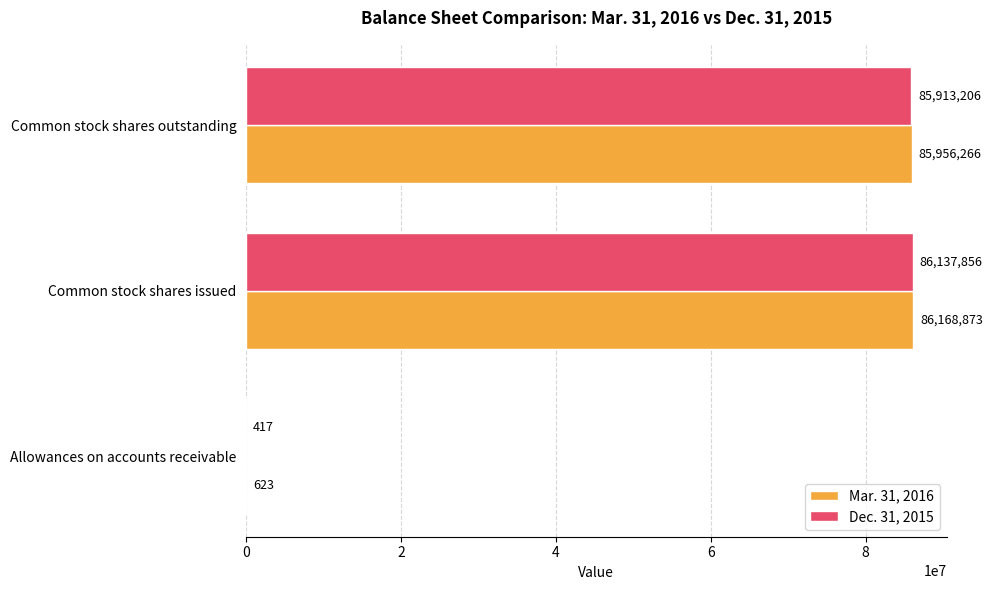

Where is Dec. 31, 2015 nearest to the value 43069136?

Common stock shares outstanding